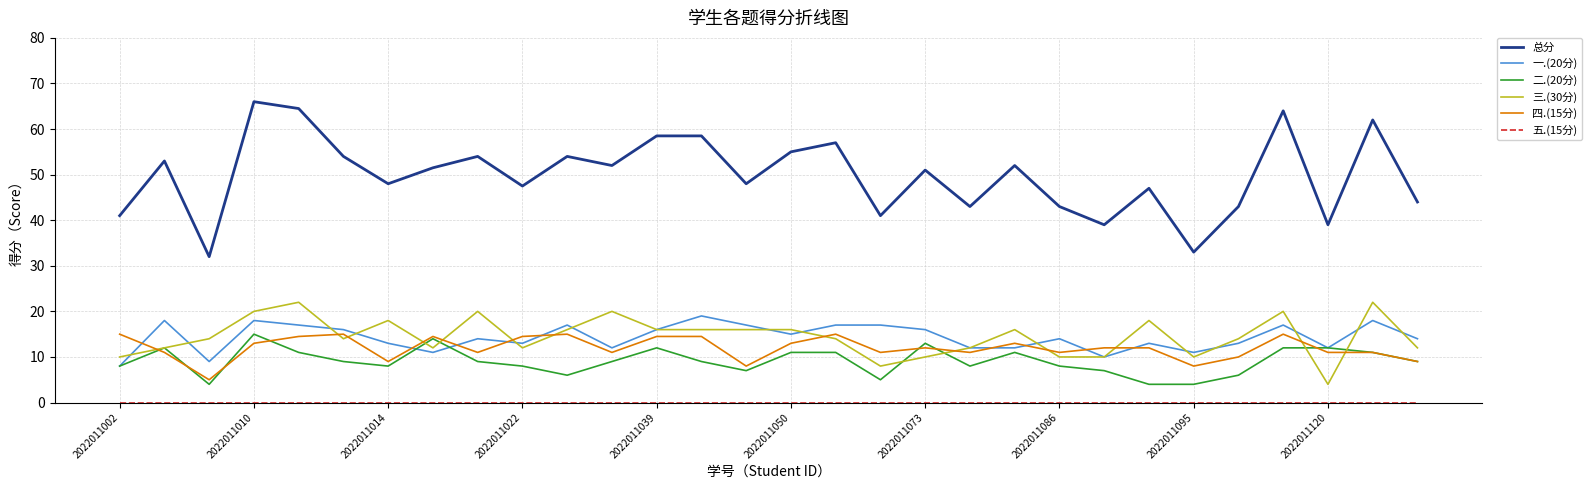

What is the maximum value for 四.(15分)?

15.0